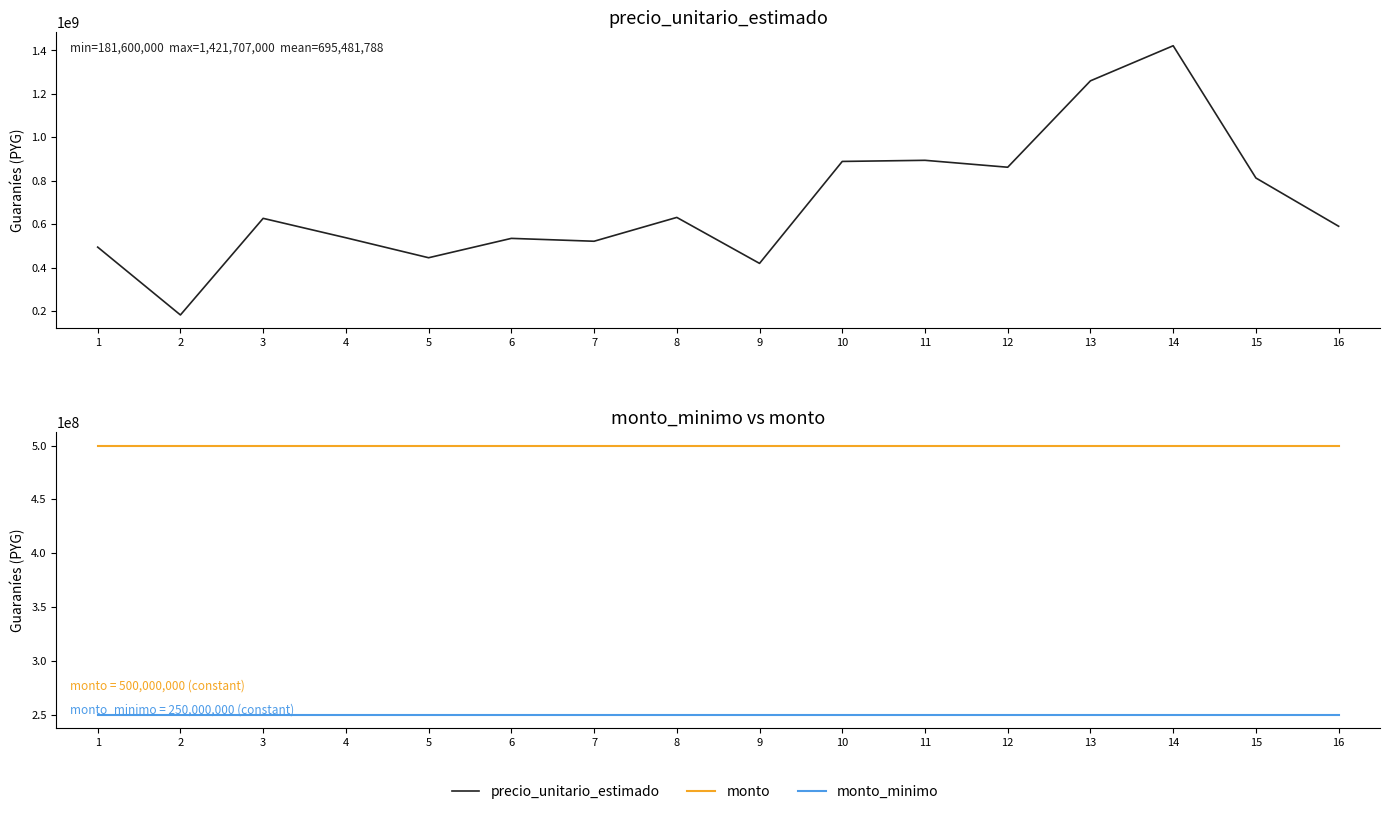

Rank the series by their average value, from lowest to highest.

monto_minimo, monto, precio_unitario_estimado